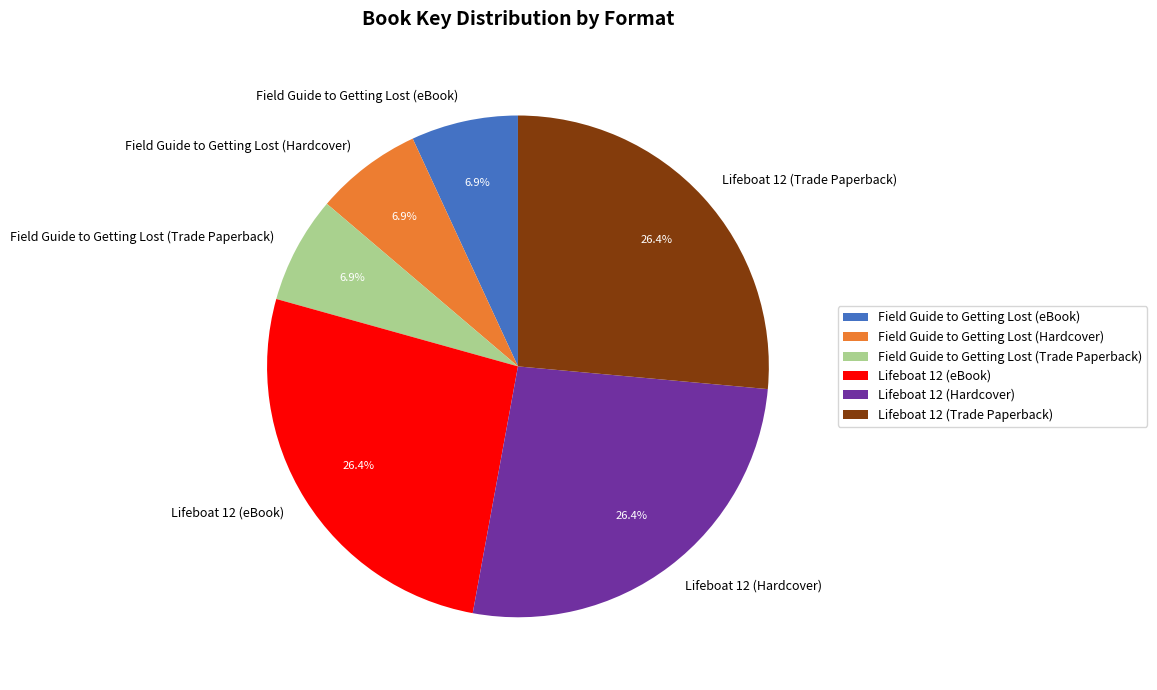

To the nearest percent, what portion does Field Guide to Getting Lost (Trade Paperback) represent?

7%